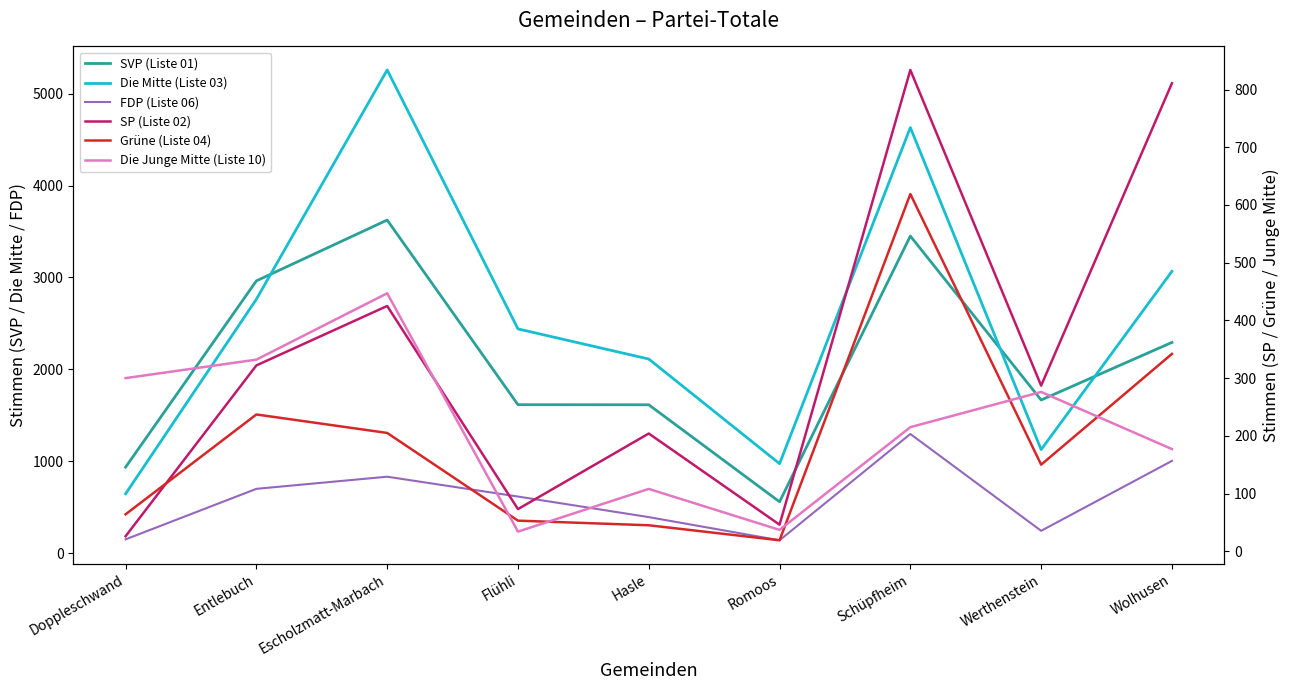

What is the total value across all series at Romoos?

1772